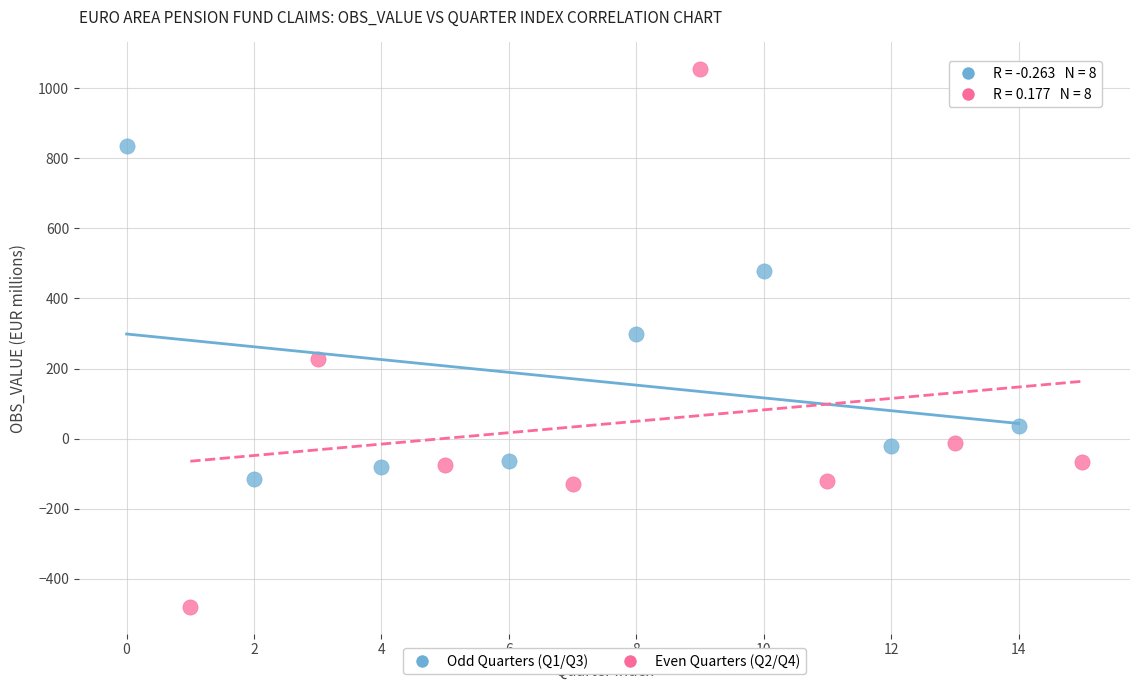

Which series reaches the maximum Y coordinate?

Even Quarters (Q2/Q4)